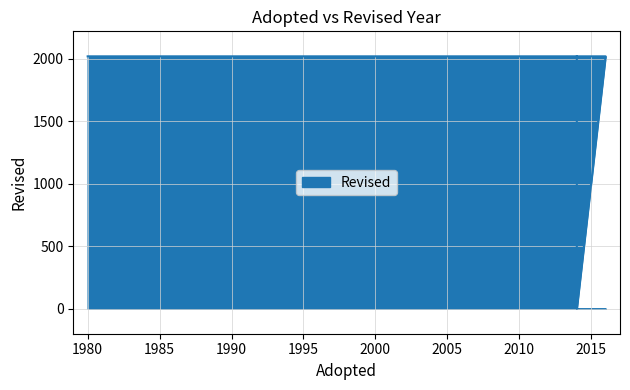

What is the sum of the values at 1980 and 2014?

4035